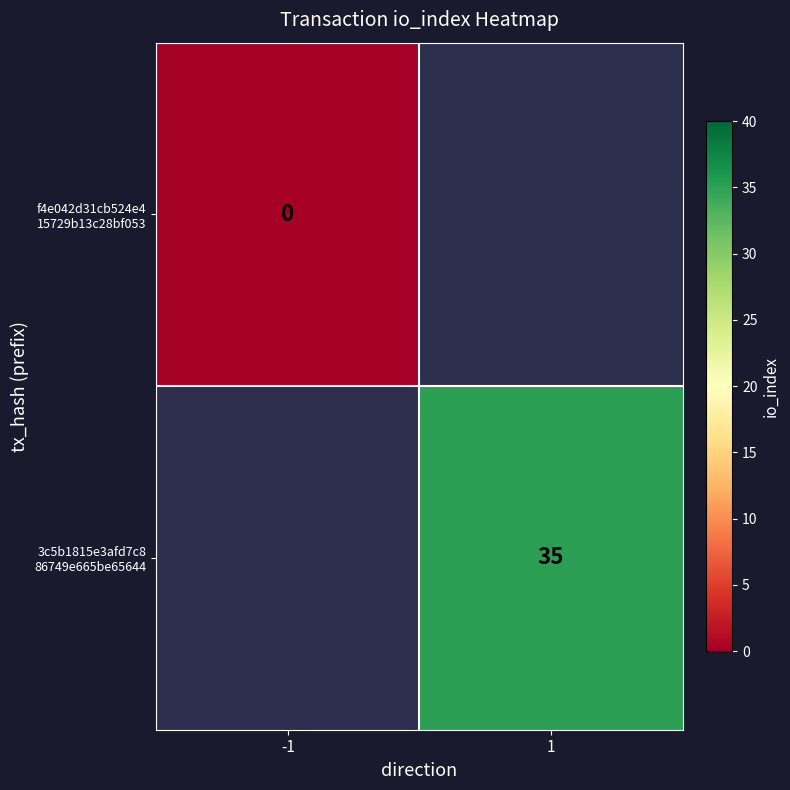

At how many categories does at least one series exceed 18?

1